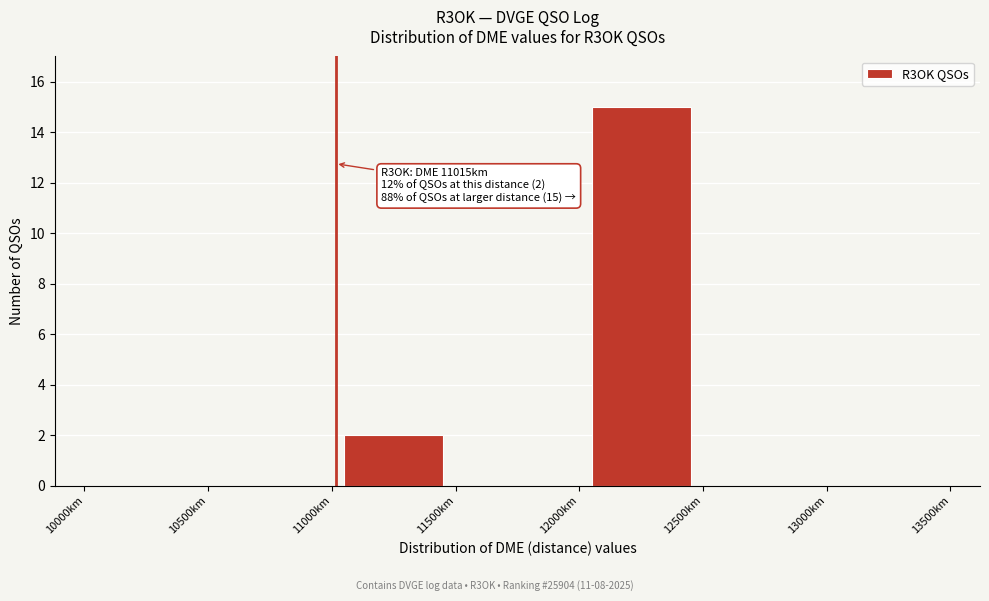

Over which range of the x-axis is the bar tallest?

12000 to 12500